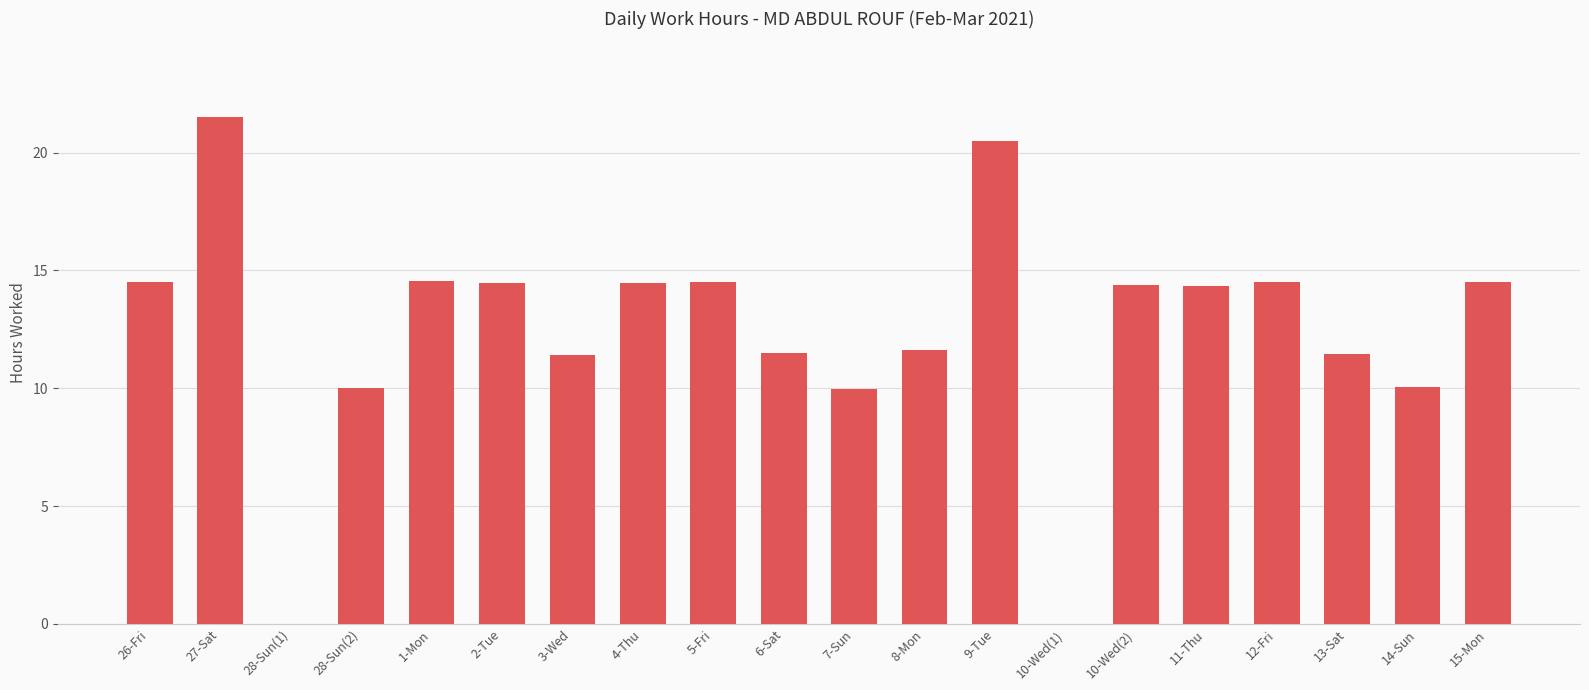

True or false: the data shows 6.9 at 12-Fri.

False